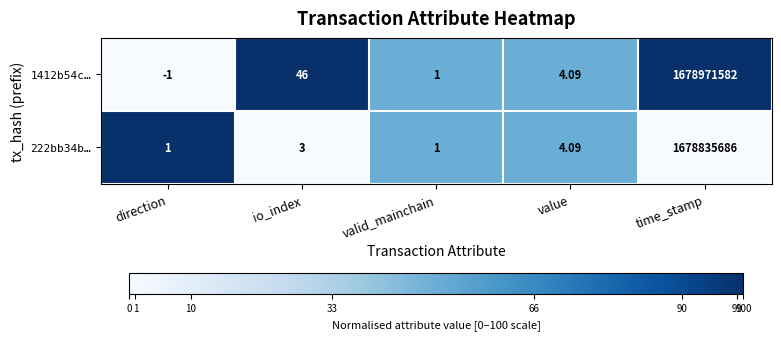

Rank the series by their maximum value, from lowest to highest.

222bb34b…, 1412b54c…